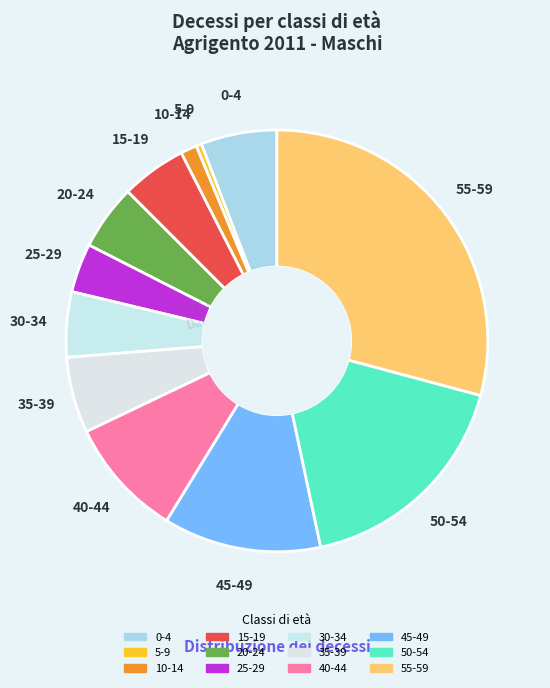

Count the number of slices in the pie.

12